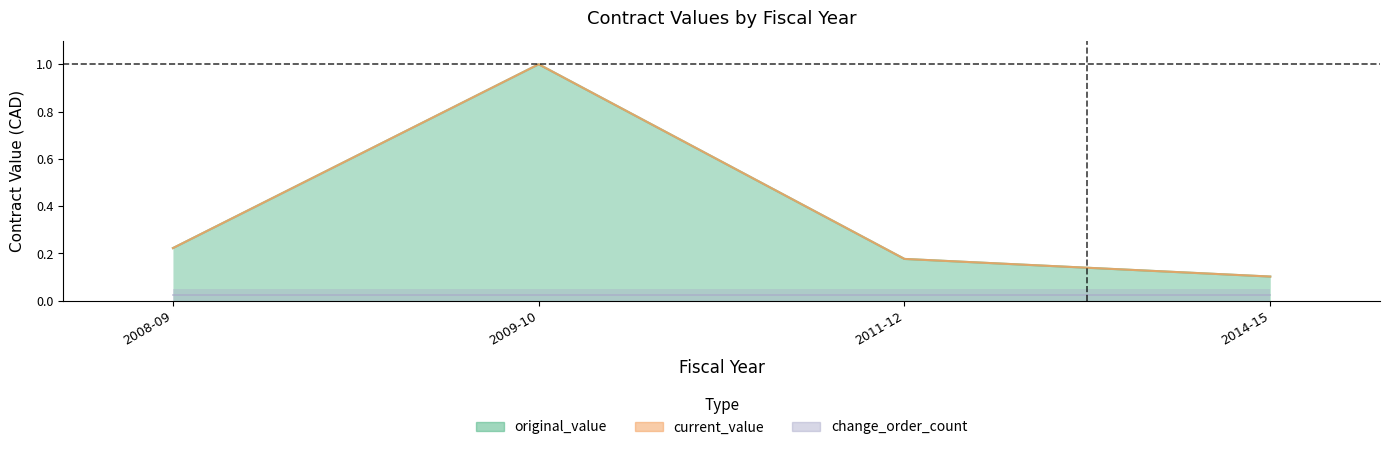

At which category does the chart reach its minimum across all series?

2014-15